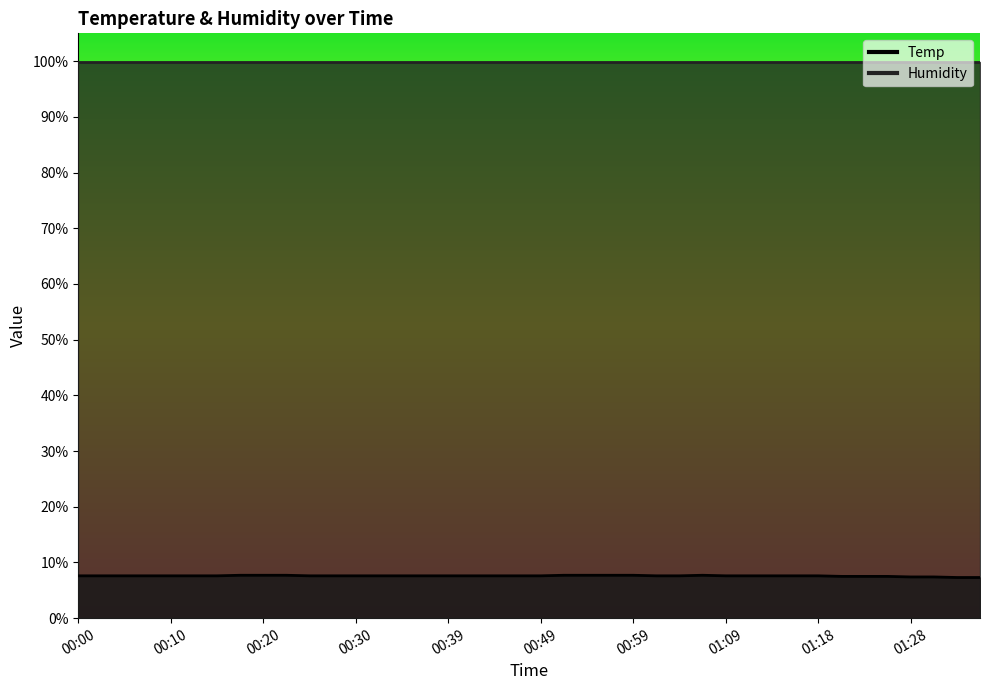

Which label corresponds to the smallest value in the chart?

01:33